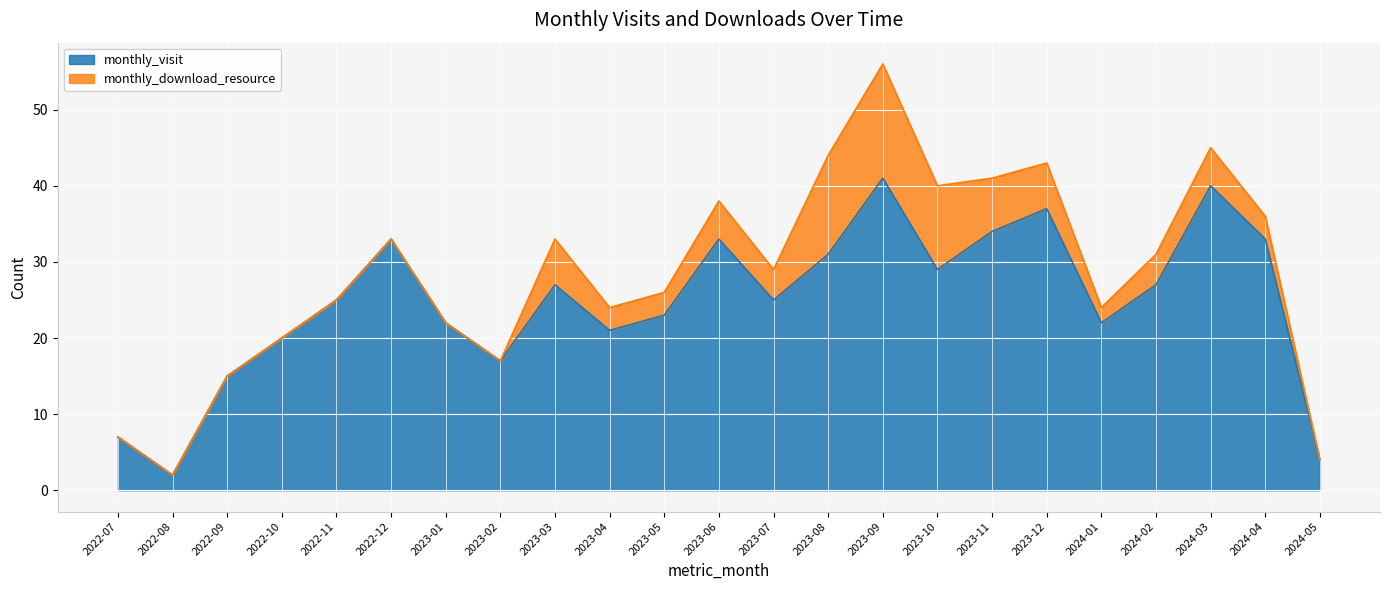

How many data points are less than 25?

10